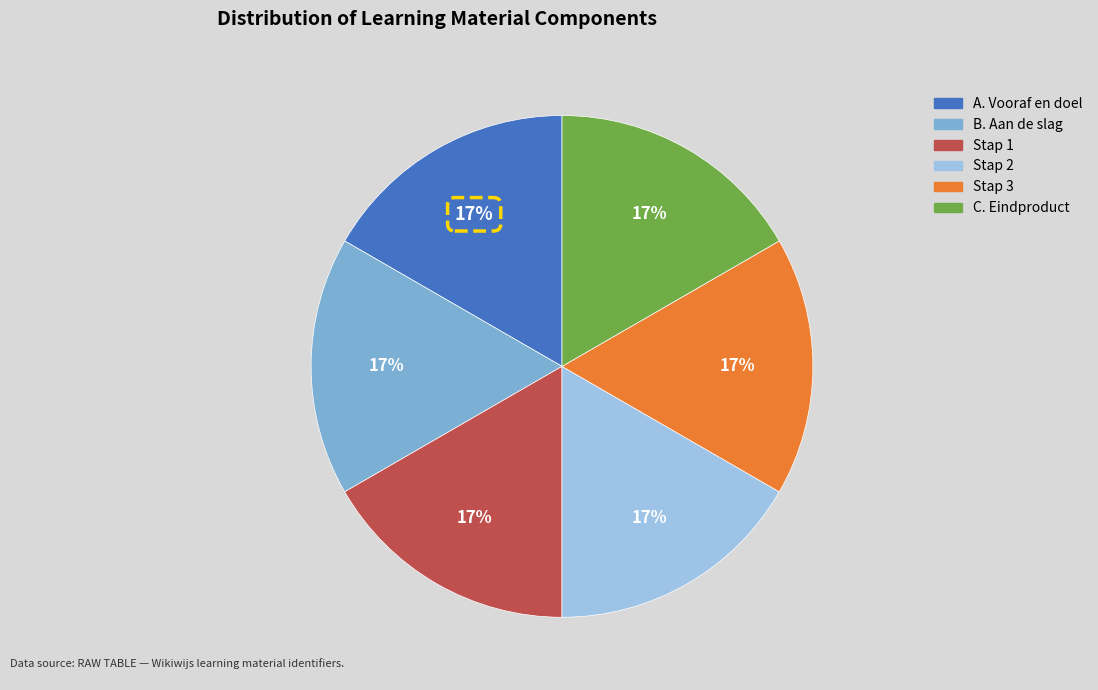

Combined, do Stap 2 and Stap 3 account for over 50%?

No